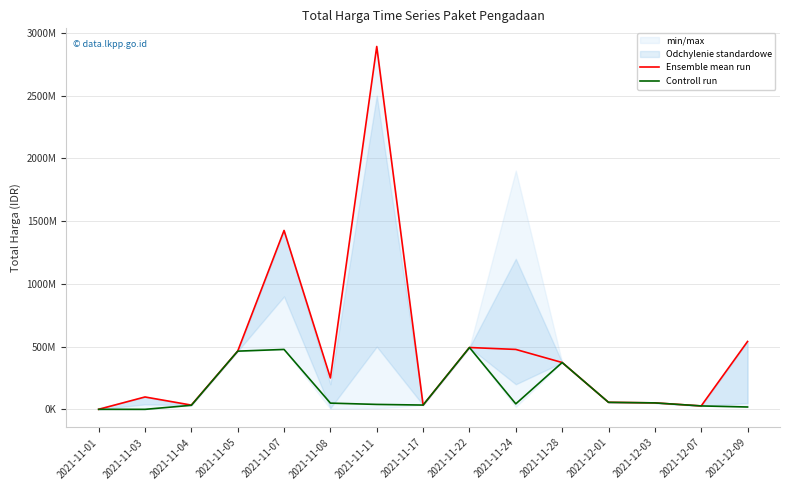

Where is the first local minimum for Ensemble mean run?

2021-11-04